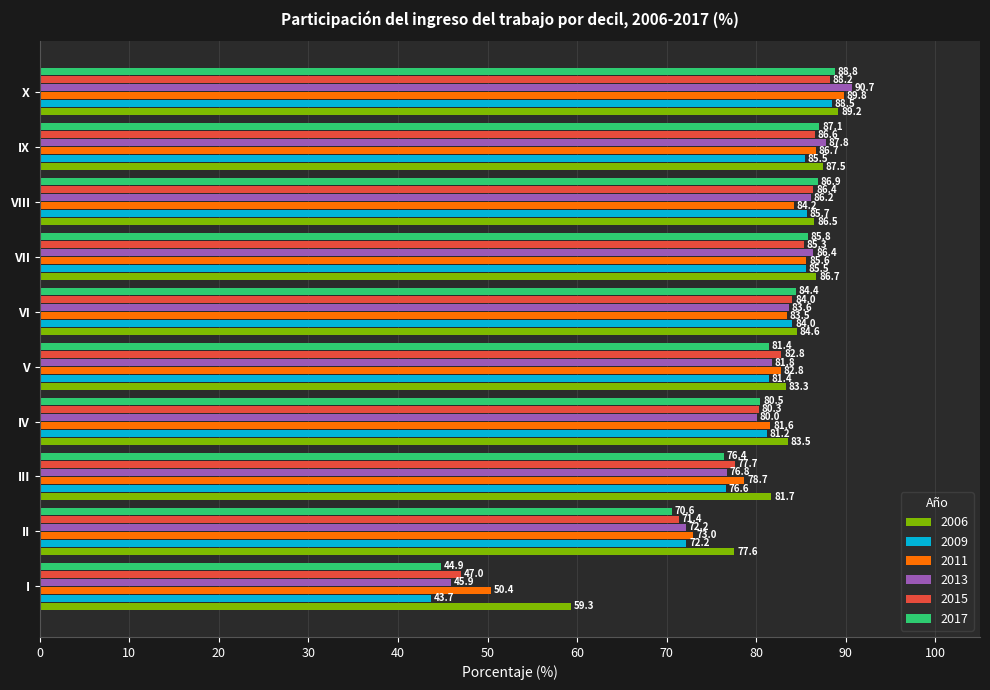

What is the difference between the 2013 values at IV and II?

7.9